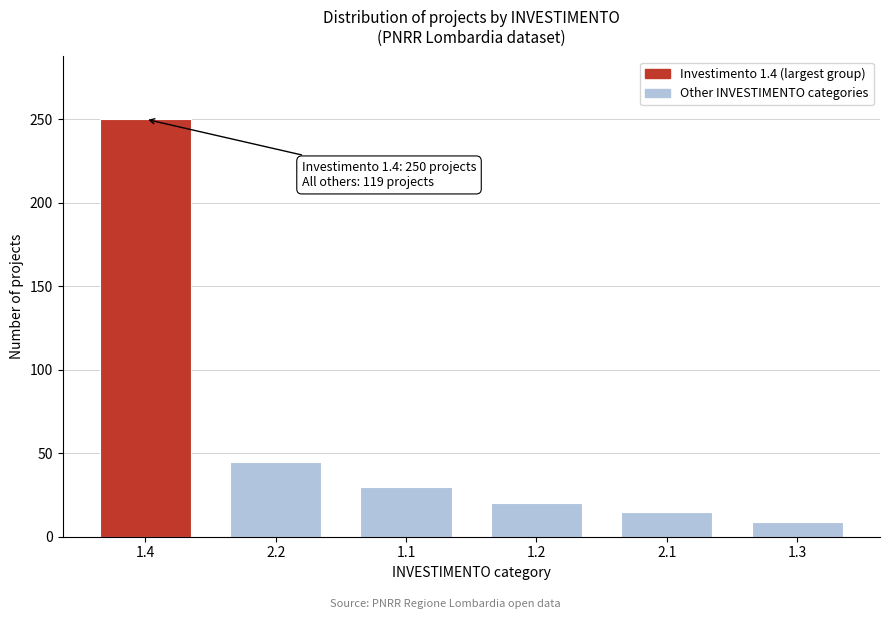

Reading right to left, extract all data points from this chart.

9	15	20	30	45	250